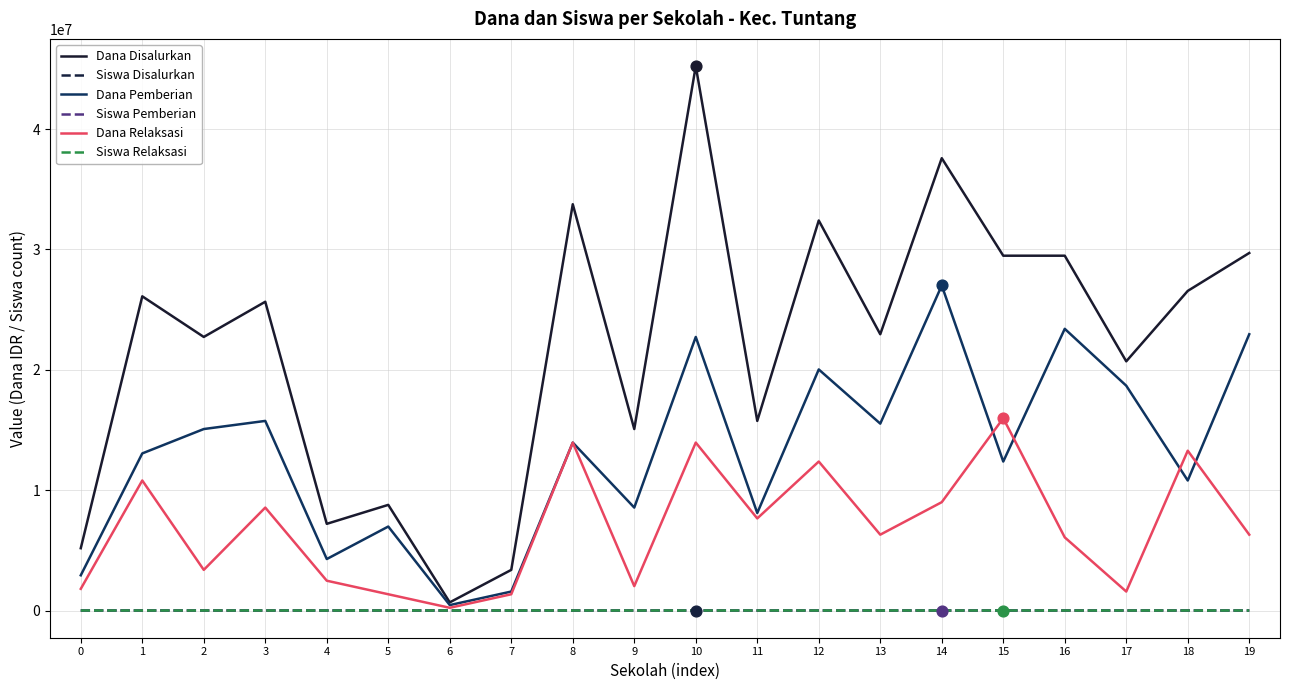

Is the value of Dana Disalurkan at 11 greater than the value of Siswa Disalurkan at 5?

Yes